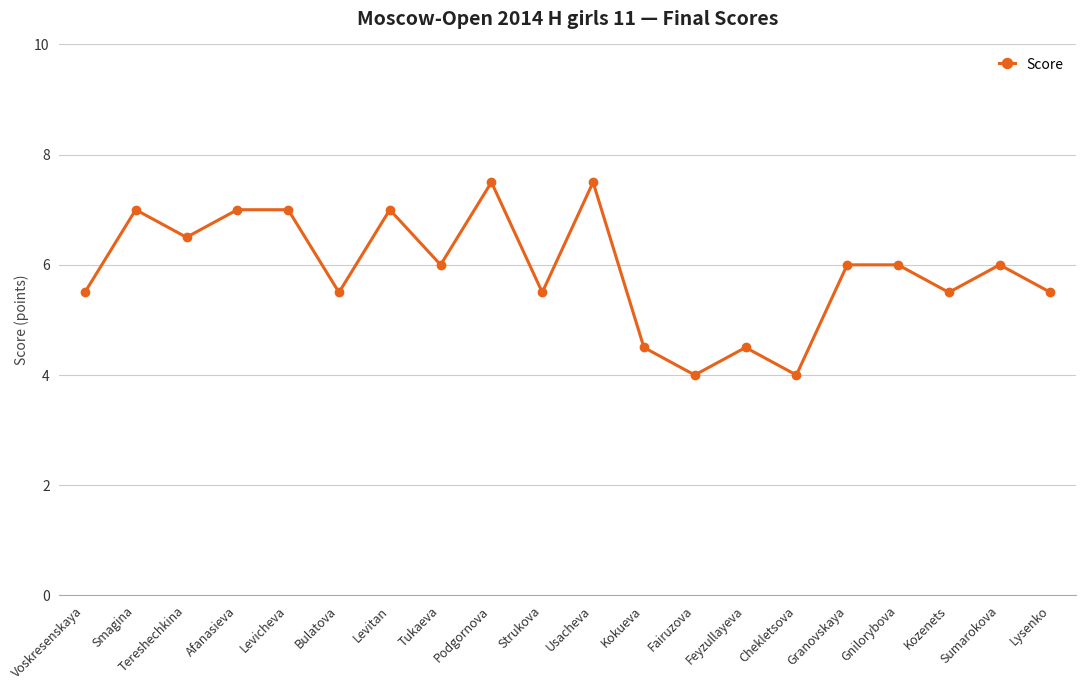

Approximately how many times larger is the value at Gnilorybova compared to Levicheva?

0.9